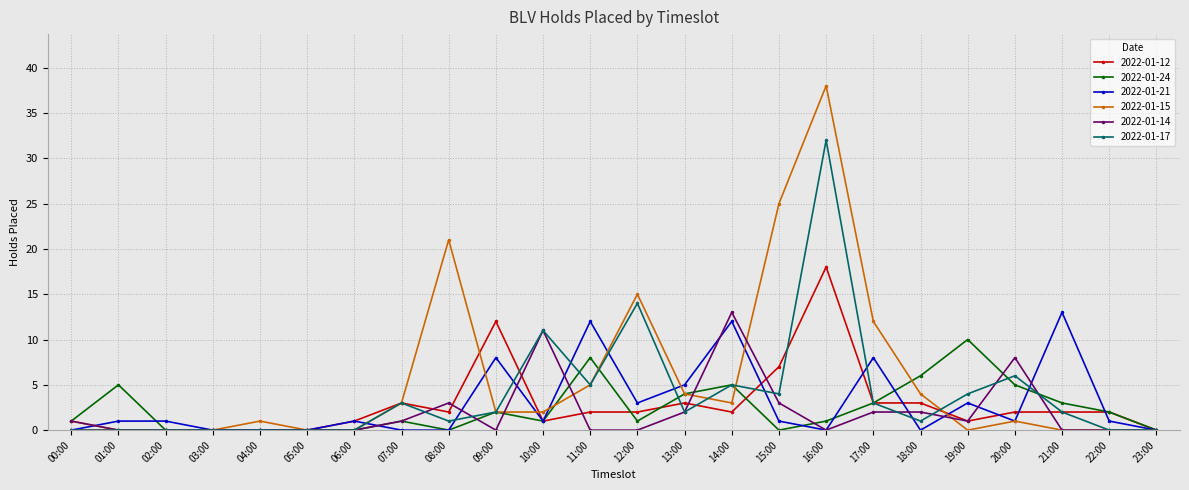

True or false: 2022-01-12 has more than 1 interior local peaks.

True